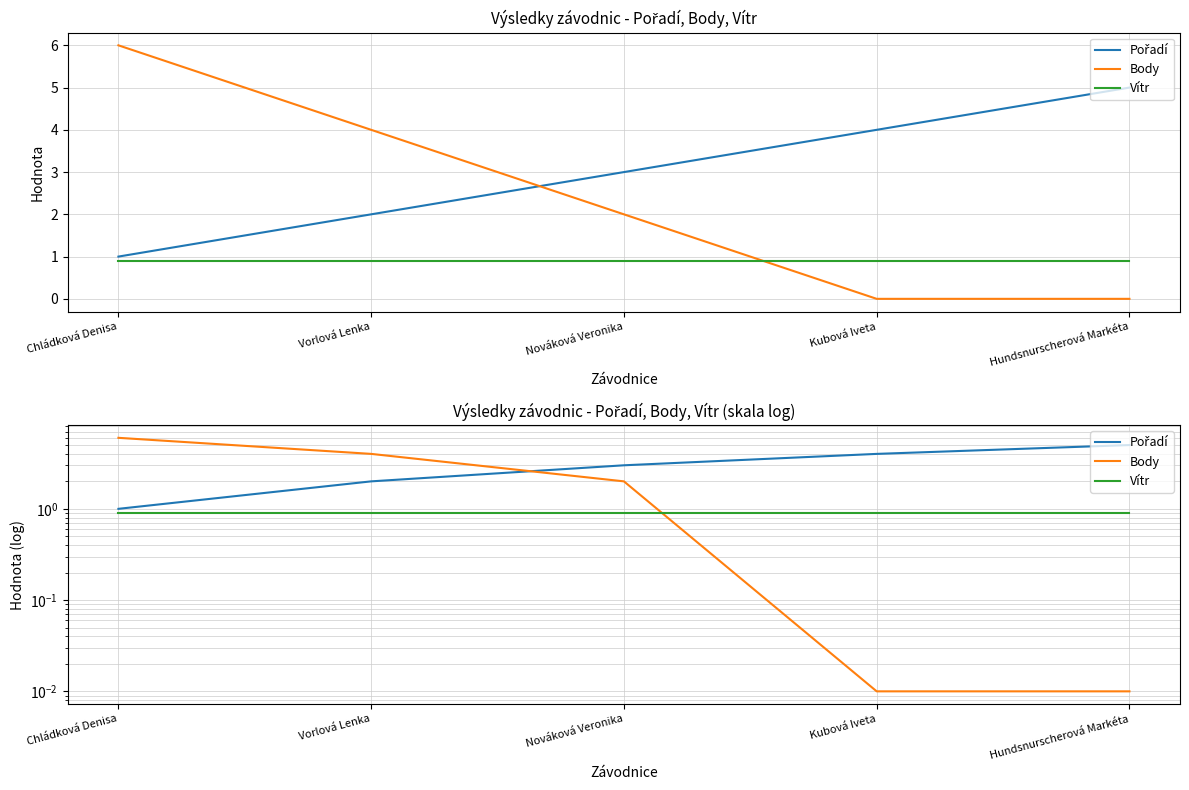

Reading left to right, what are all the values shown in this chart?

Pořadí: Chládková Denisa=1.0	Vorlová Lenka=2.0	Nováková Veronika=3.0	Kubová Iveta=4.0	Hundsnurscherová Markéta=5.0
Body: Chládková Denisa=6.0	Vorlová Lenka=4.0	Nováková Veronika=2.0	Kubová Iveta=0.0	Hundsnurscherová Markéta=0.0
Vítr: Chládková Denisa=0.9	Vorlová Lenka=0.9	Nováková Veronika=0.9	Kubová Iveta=0.9	Hundsnurscherová Markéta=0.9